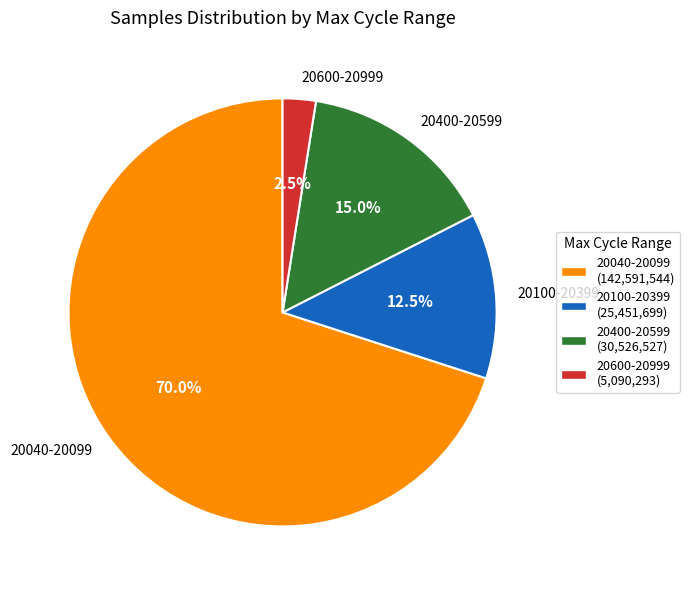

Does any single category account for the majority?

Yes